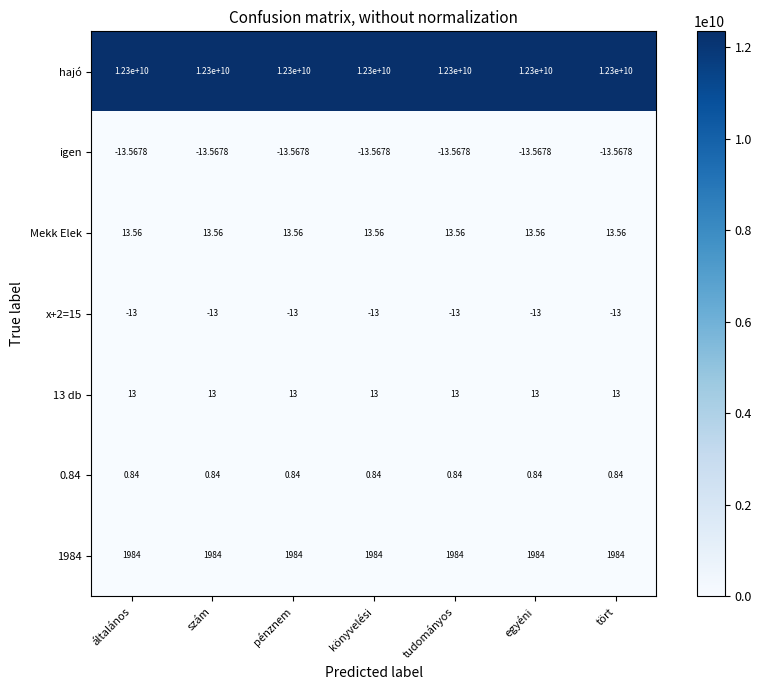

Which series has the largest total across all categories?

hajó